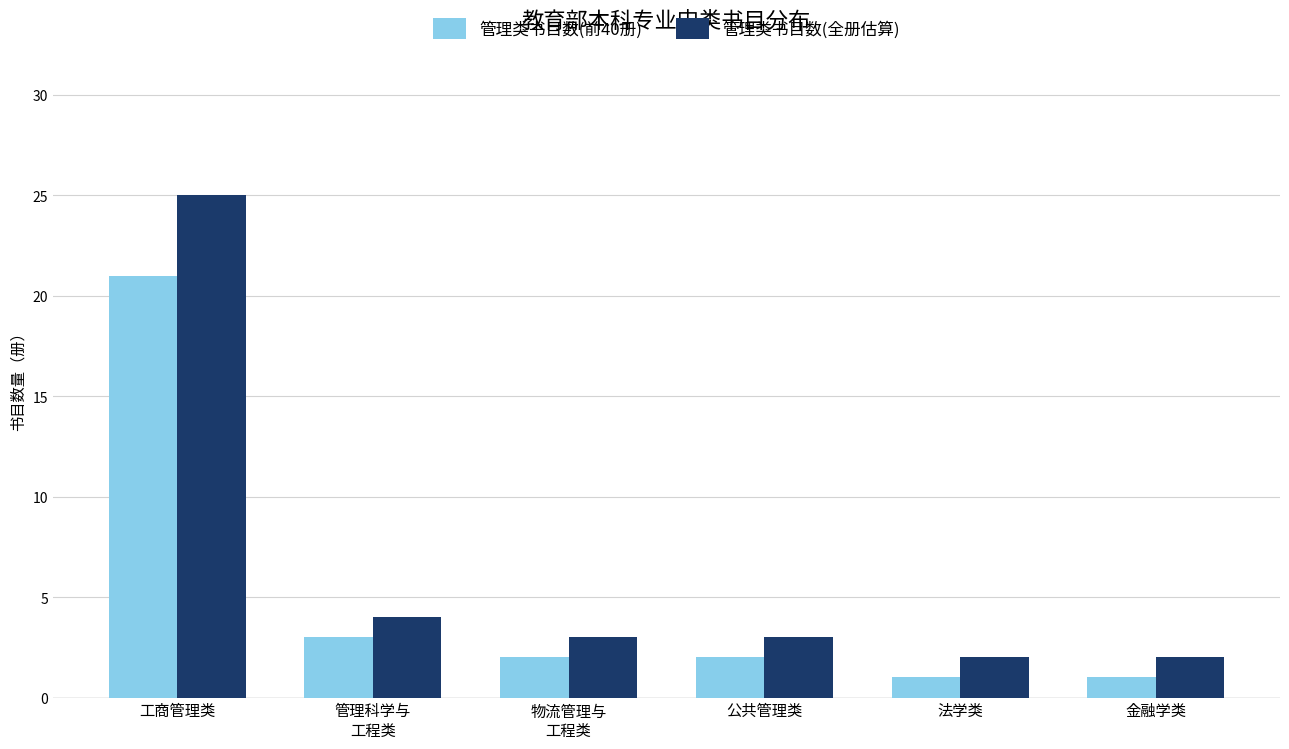

How many data points does each series have?

6